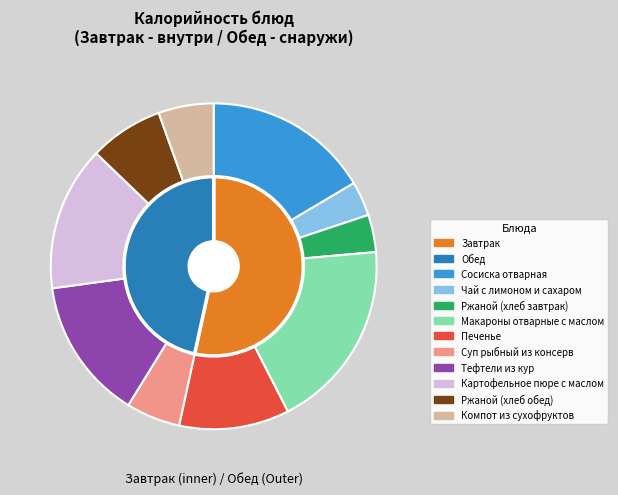

Which category has the biggest portion of the pie?

Макароны отварные с маслом